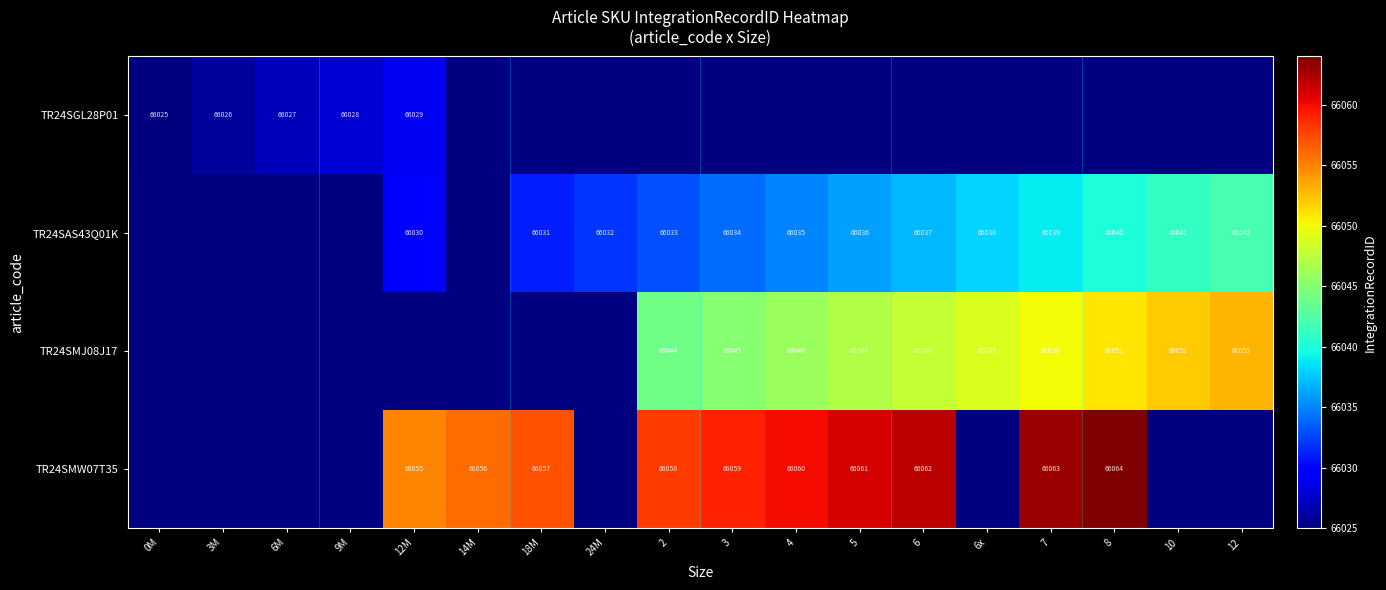

What is the difference between the TR24SAS43Q01K values at 10 and 3?

7